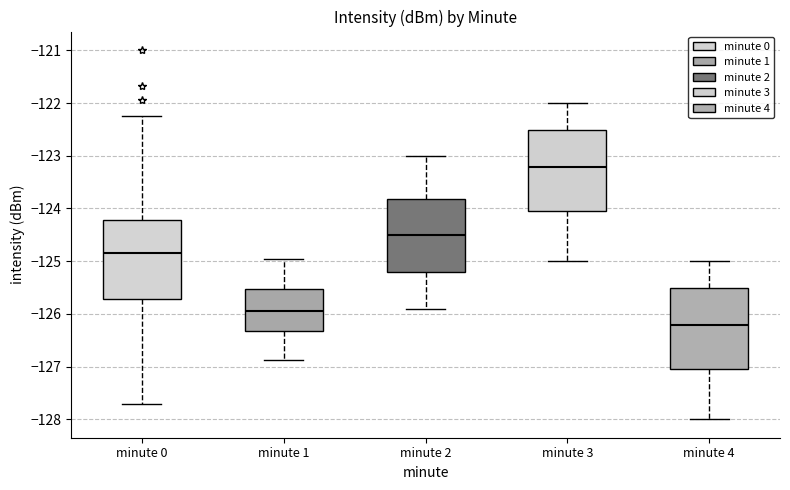

Reading left to right, transcribe this box plot: for each box, give where its median line is, the range the box spans, and where its two whiskers end, as read against the y-axis. The values are not printed on the chart, so give them approximately, as read against the axis.

minute 0: median -124.8, box -125.7 to -124.2, whiskers -127.7 to -122.2
minute 1: median -126.0, box -126.3 to -125.5, whiskers -126.9 to -125.0
minute 2: median -124.5, box -125.2 to -123.8, whiskers -125.9 to -123.0
minute 3: median -123.2, box -124.1 to -122.5, whiskers -125.0 to -122.0
minute 4: median -126.2, box -127.1 to -125.5, whiskers -128.0 to -125.0